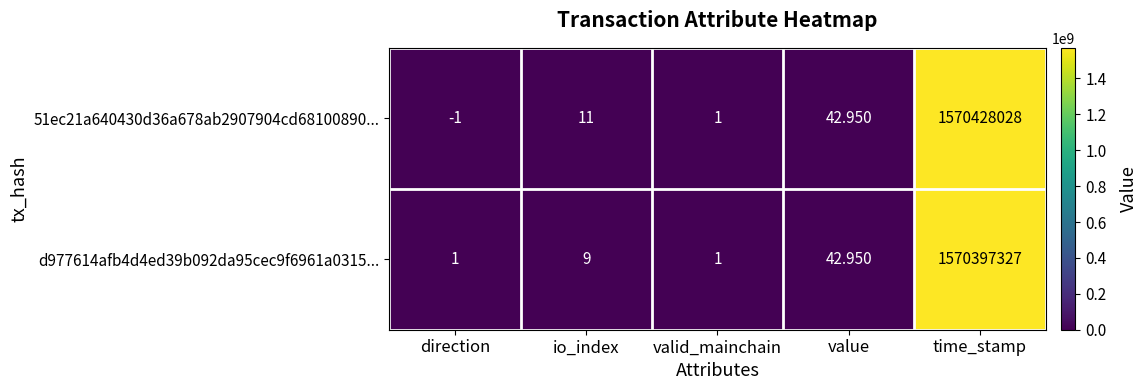

At which category is the sum across all series the highest?

time_stamp